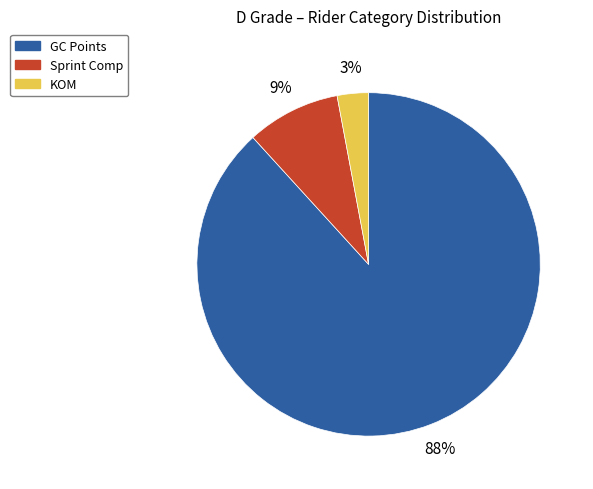

Is there a majority slice in this chart?

Yes